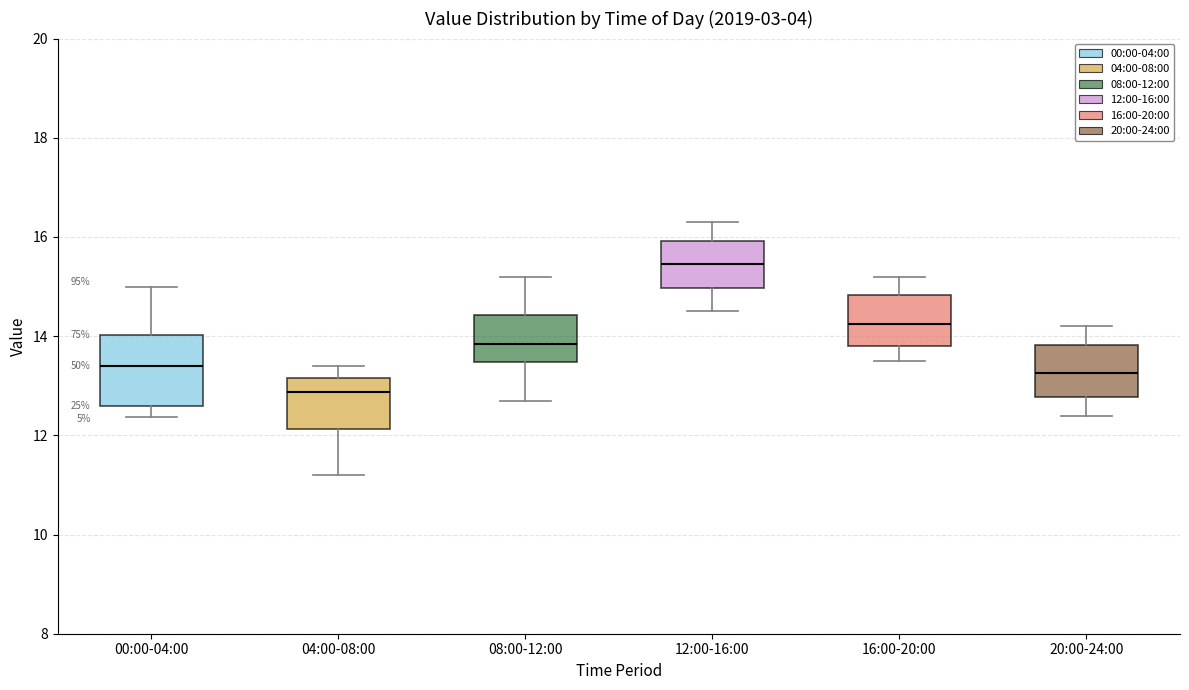

Which box is the tallest, from its lower edge to its upper edge?

00:00-04:00